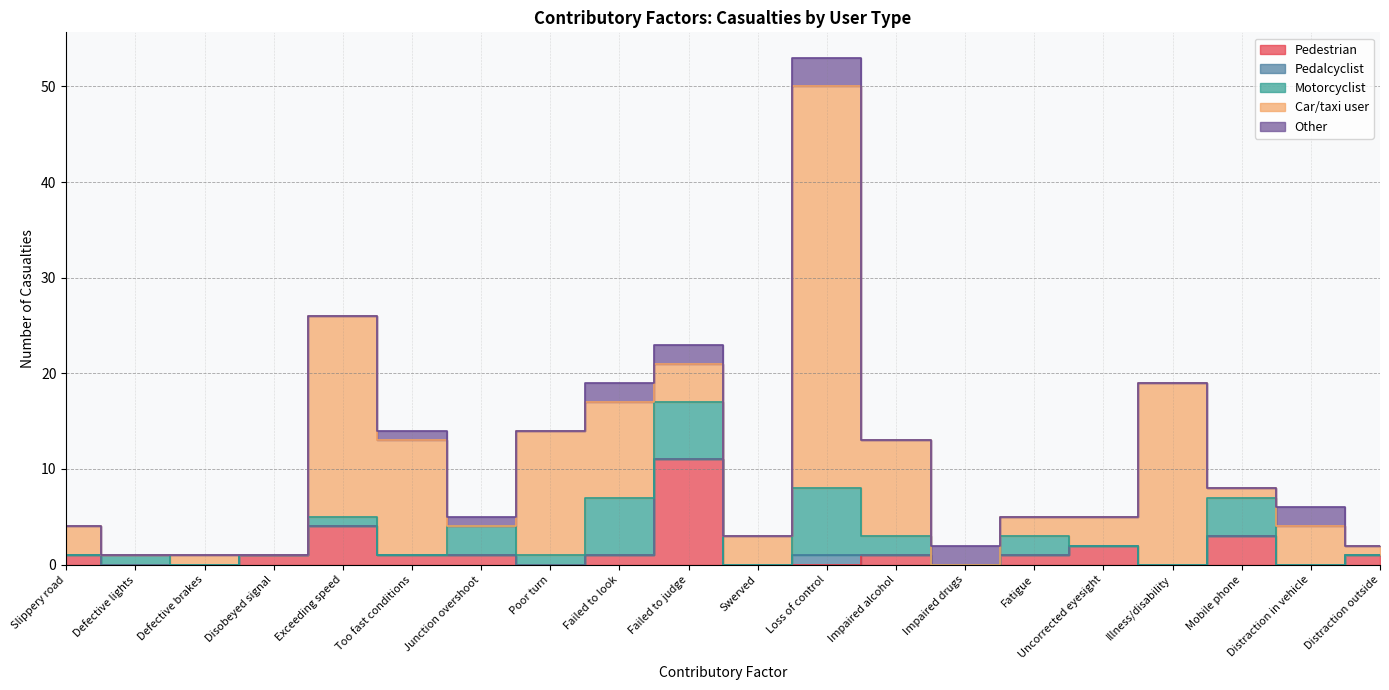

Is the value of Pedalcyclist at Impaired alcohol greater than the value of Other at Defective brakes?

No